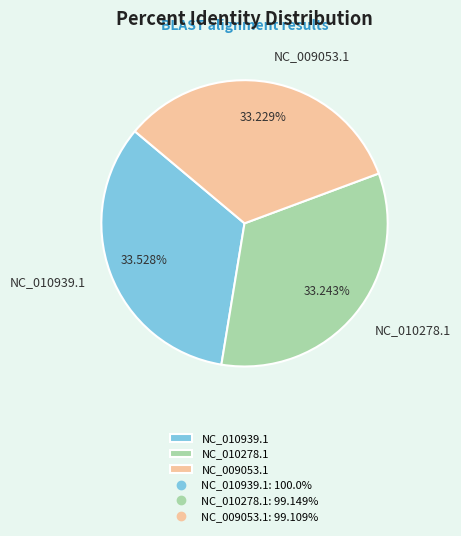

What is the ratio of the value at NC_009053.1 to the value at NC_010939.1?

1.0